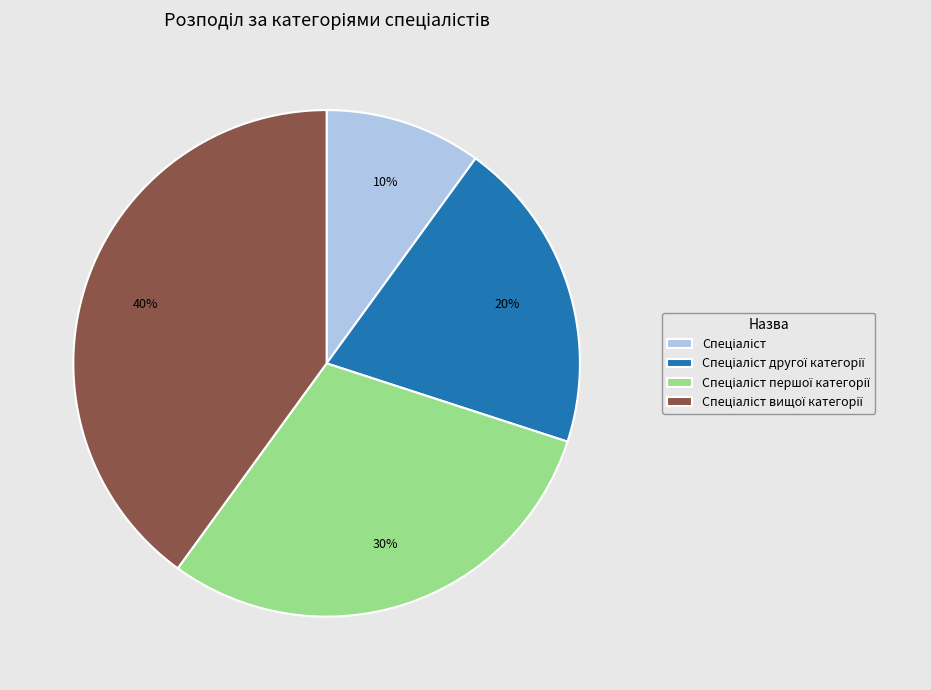

Is there any slice that represents more than half of the pie?

No